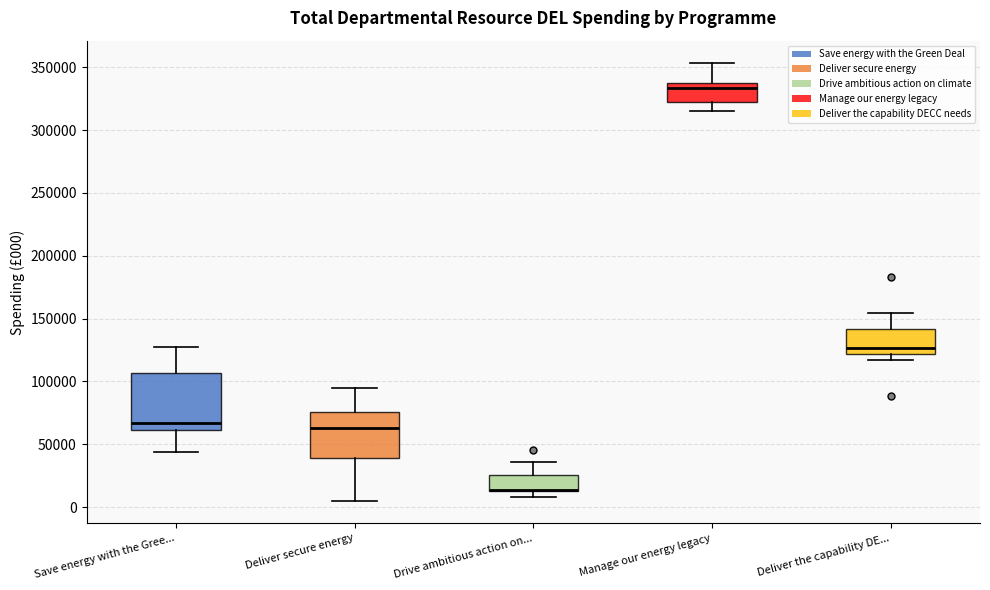

Which box is the tallest, from its lower edge to its upper edge?

Save energy with the Gree...